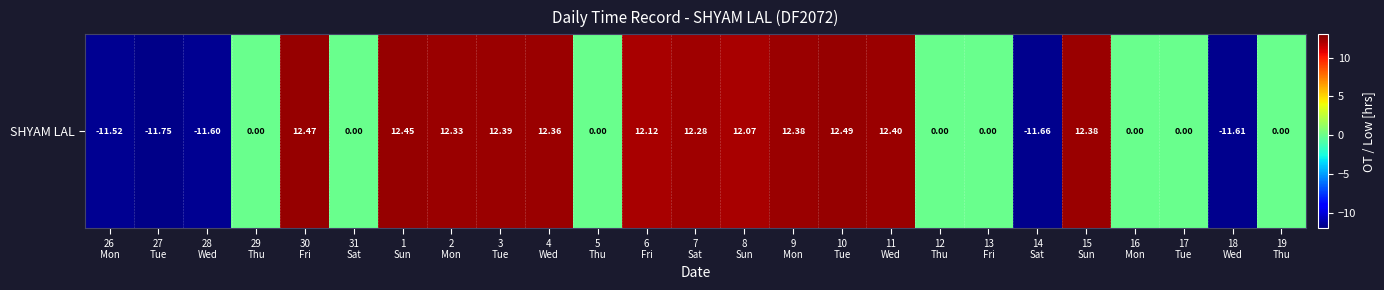

True or false: the data shows 16.5 at 11
Wed.

False